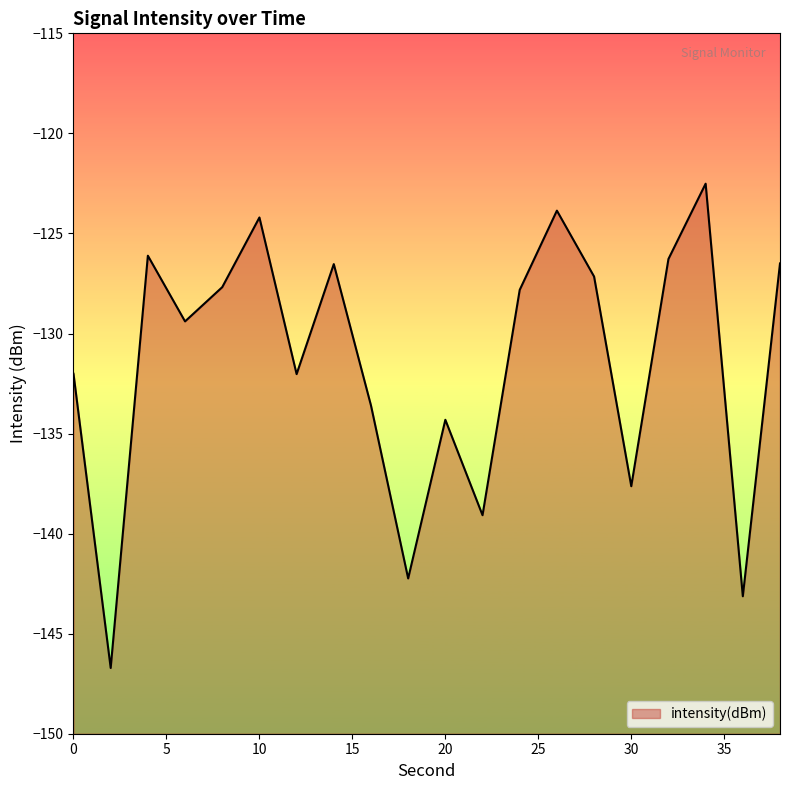

What is the average value?

-131.4